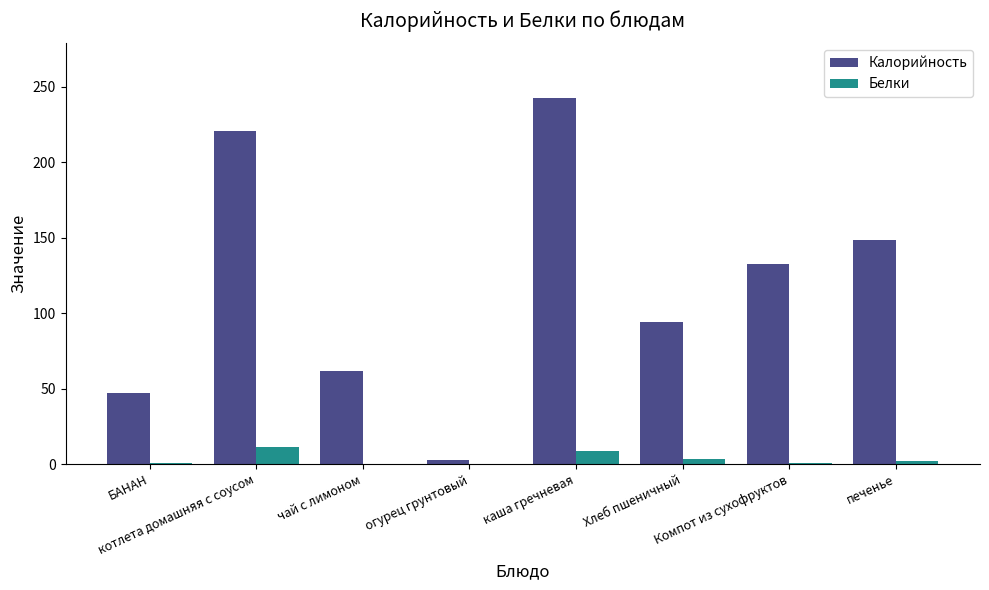

How many series are shown in this chart?

2